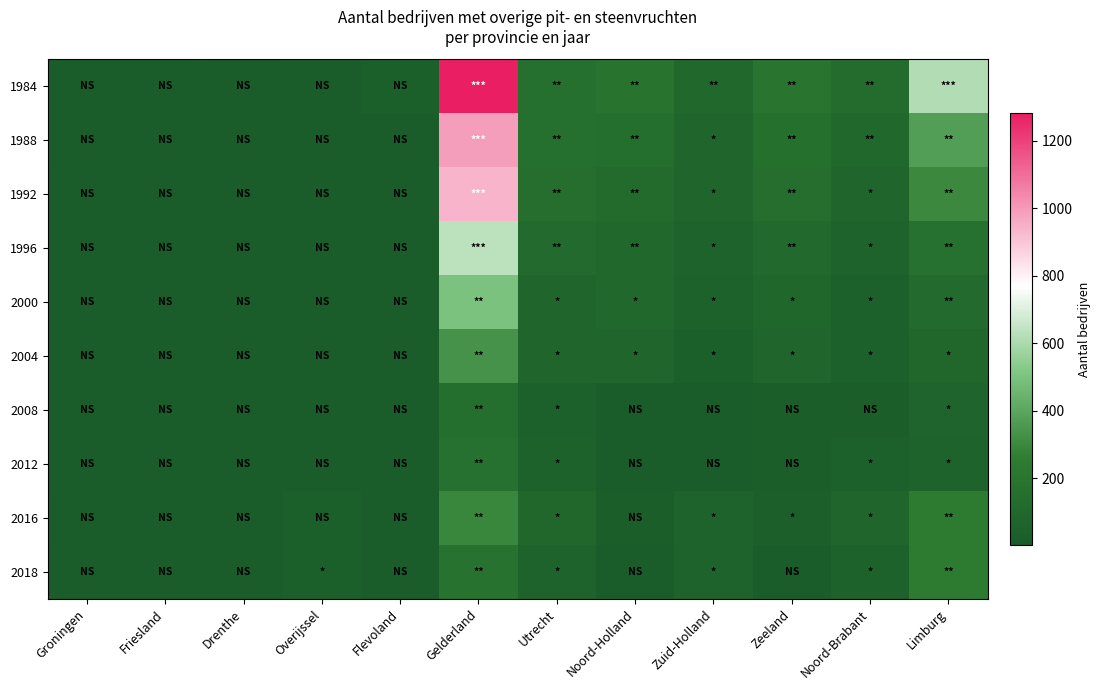

At which category is the sum across all series the highest?

Gelderland